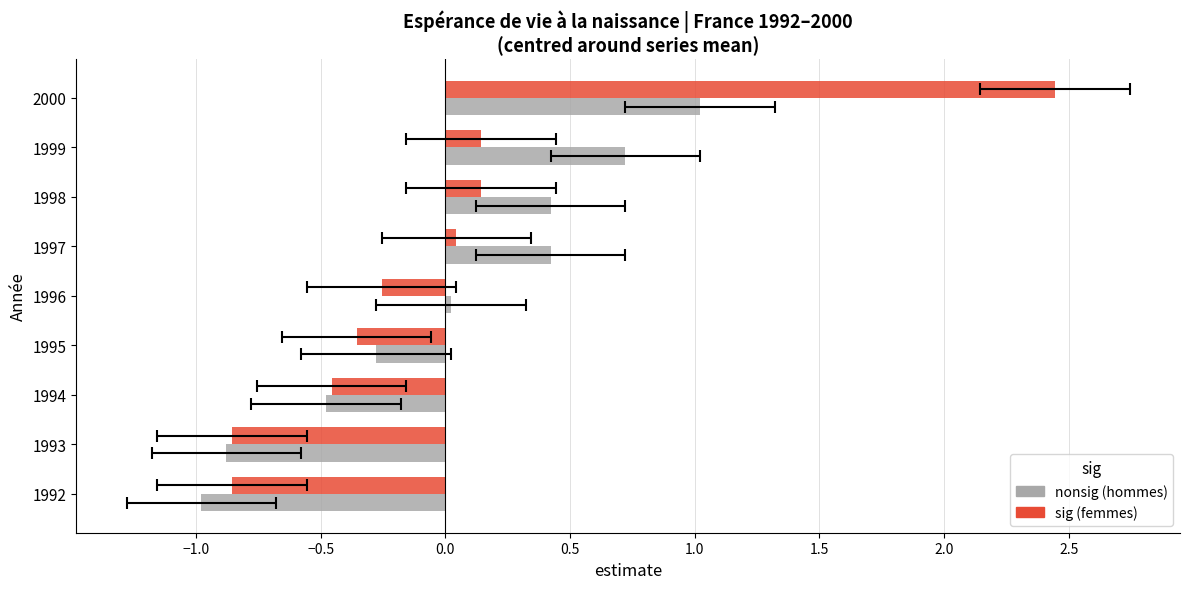

At 1995, list the series in order from smallest to largest.

Espérance de vie femmes, Espérance de vie hommes